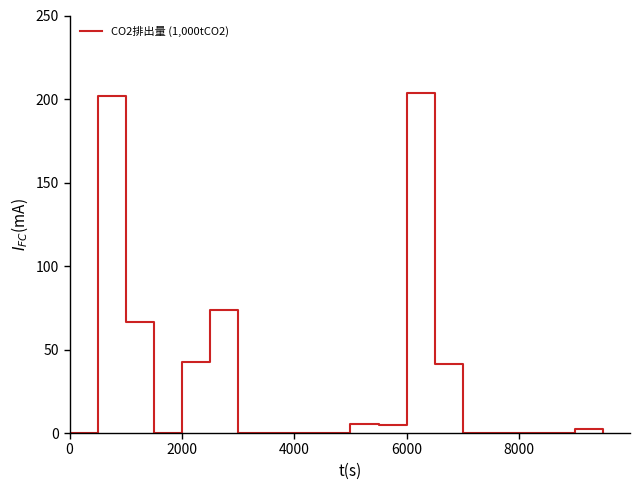

What is the difference between the maximum and minimum values?

203.5